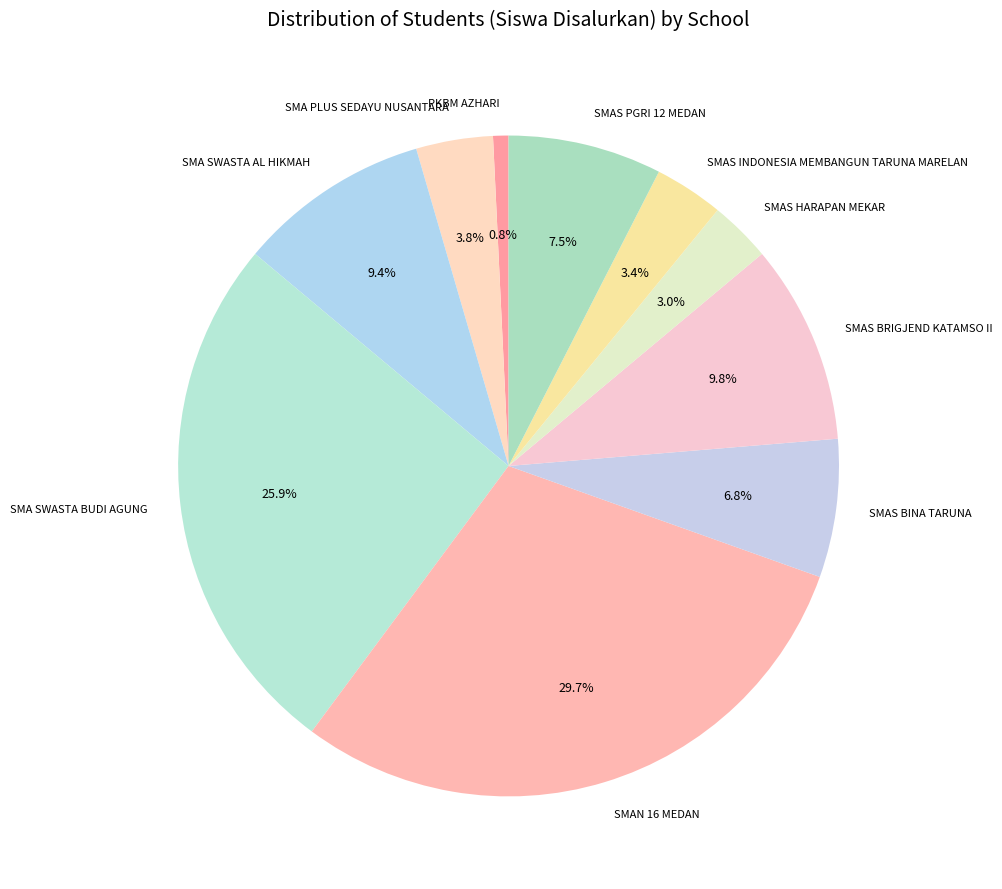

Do SMAS BRIGJEND KATAMSO II and SMAS HARAPAN MEKAR together represent more than half of the pie?

No